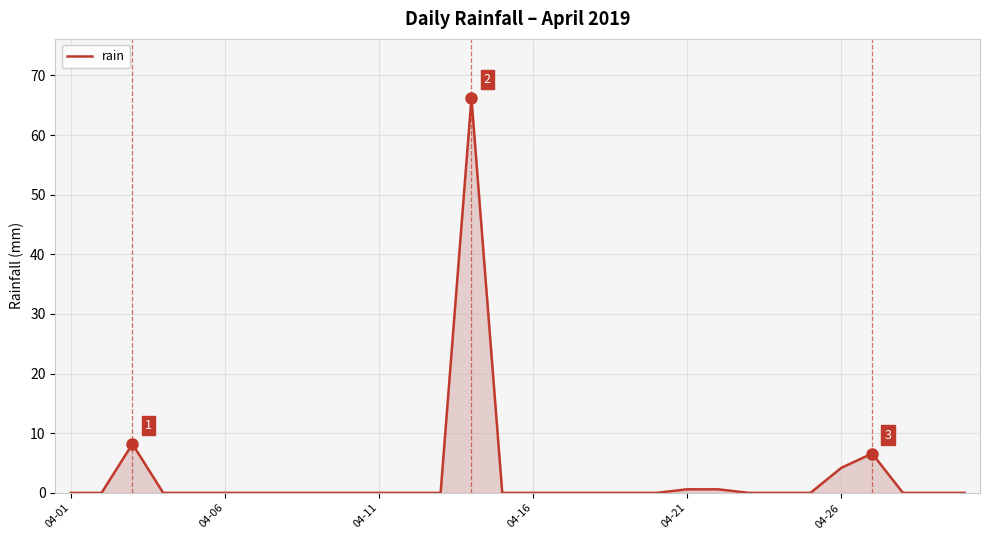

What is the difference between the maximum and minimum values?

66.2